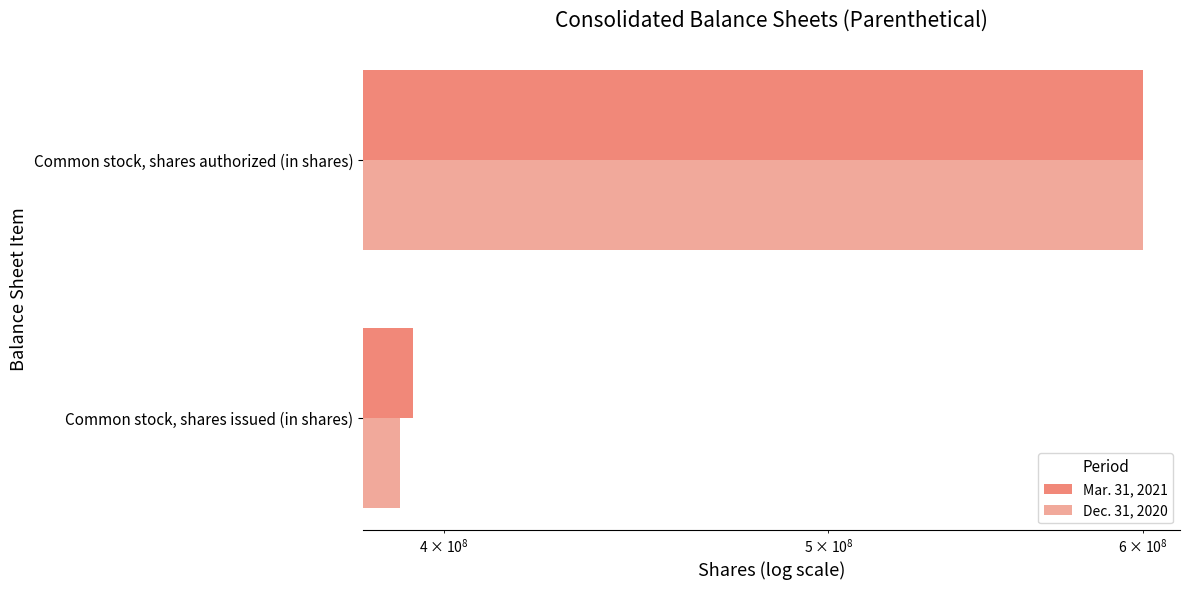

Rank the series by their maximum value, from lowest to highest.

Mar. 31, 2021, Dec. 31, 2020